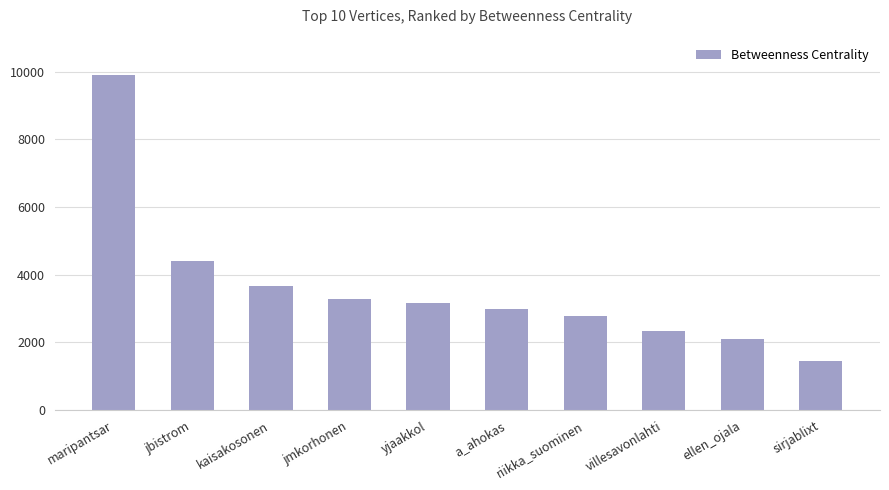

The chart shows a value of 1456.0 at sirjablixt. True or false?

True